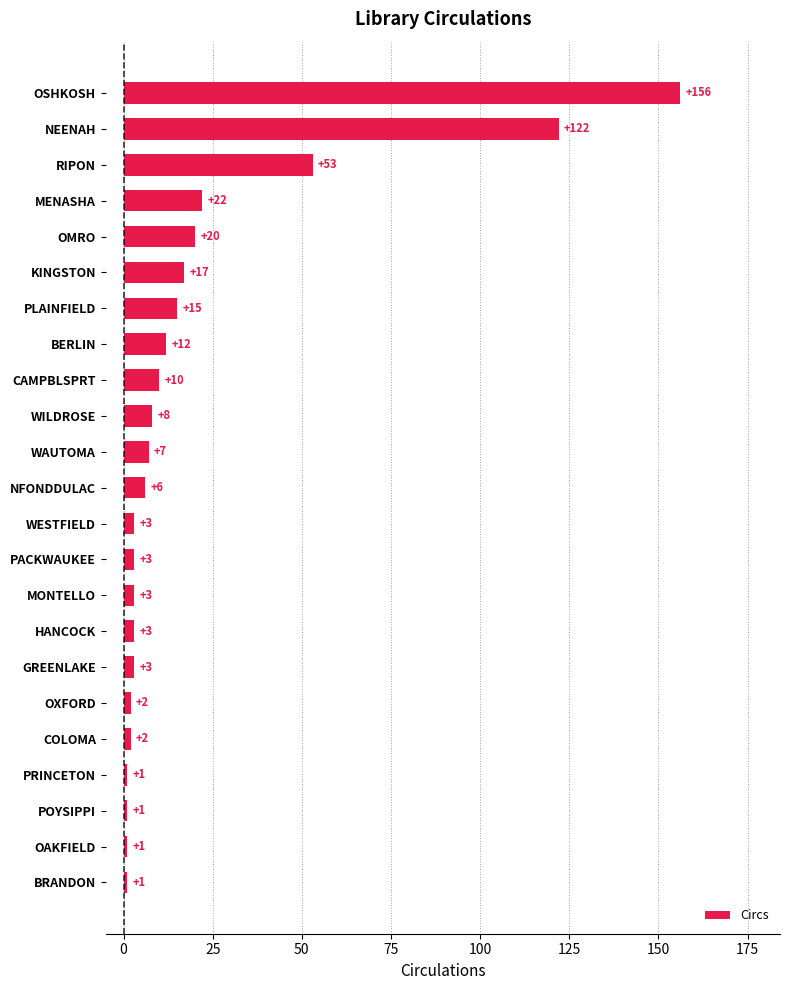

Reading bottom to top, what are all the values shown in this chart?

1	1	1	1	2	2	3	3	3	3	3	6	7	8	10	12	15	17	20	22	53	122	156